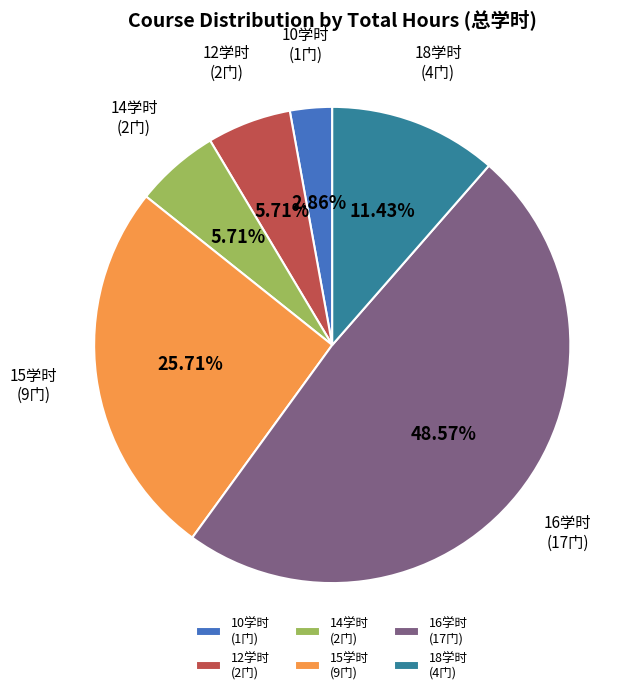

Do 10学时 (1门) and 12学时 (2门) together represent more than half of the pie?

No